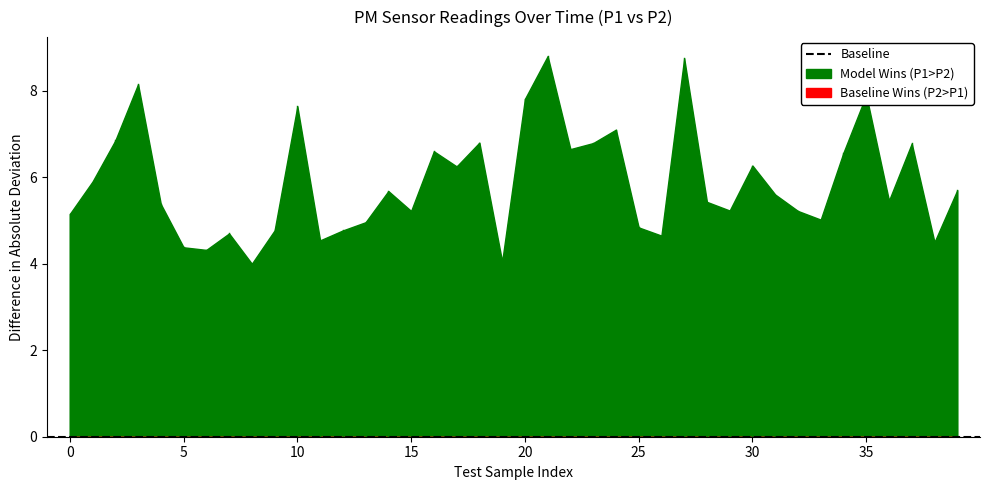

Does the chart have visible grid lines?

No